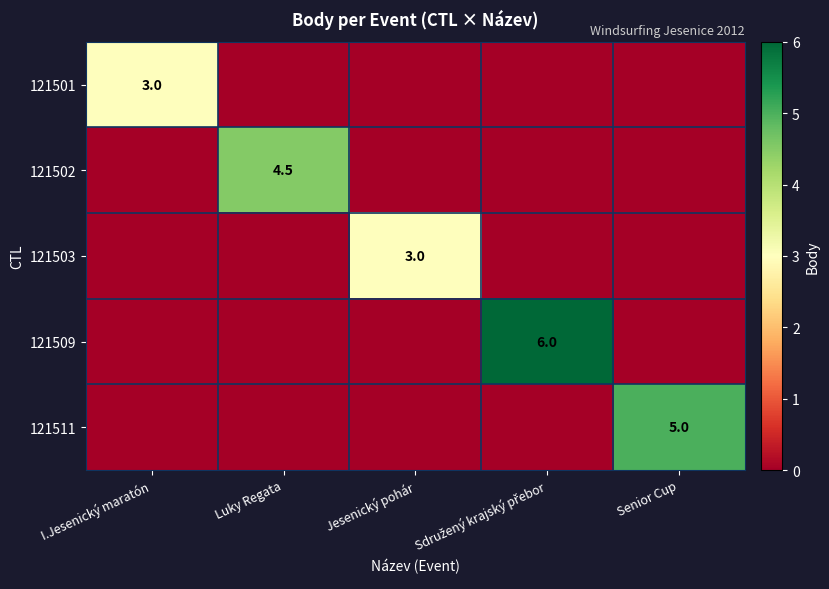

The value of 121503 at Jesenický pohár is 4.4. True or false?

False